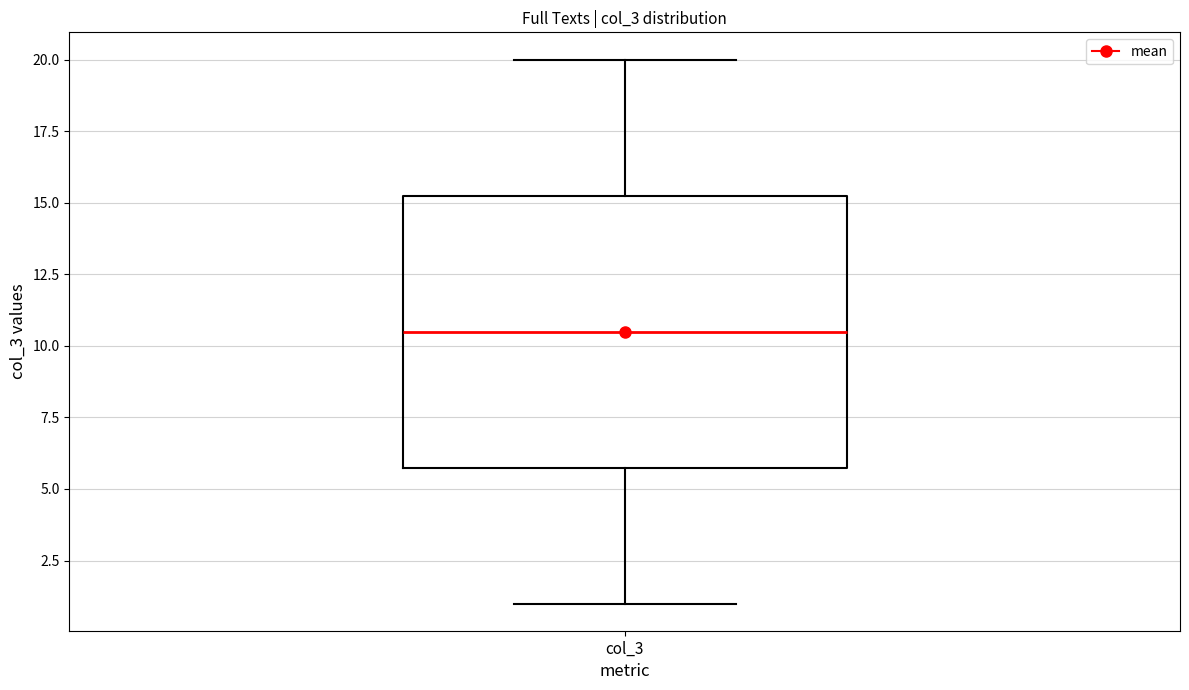

Where does the median line of the box for col_3 sit on the y-axis? The values are not printed on the chart, so give them approximately, as read against the axis.

10.5